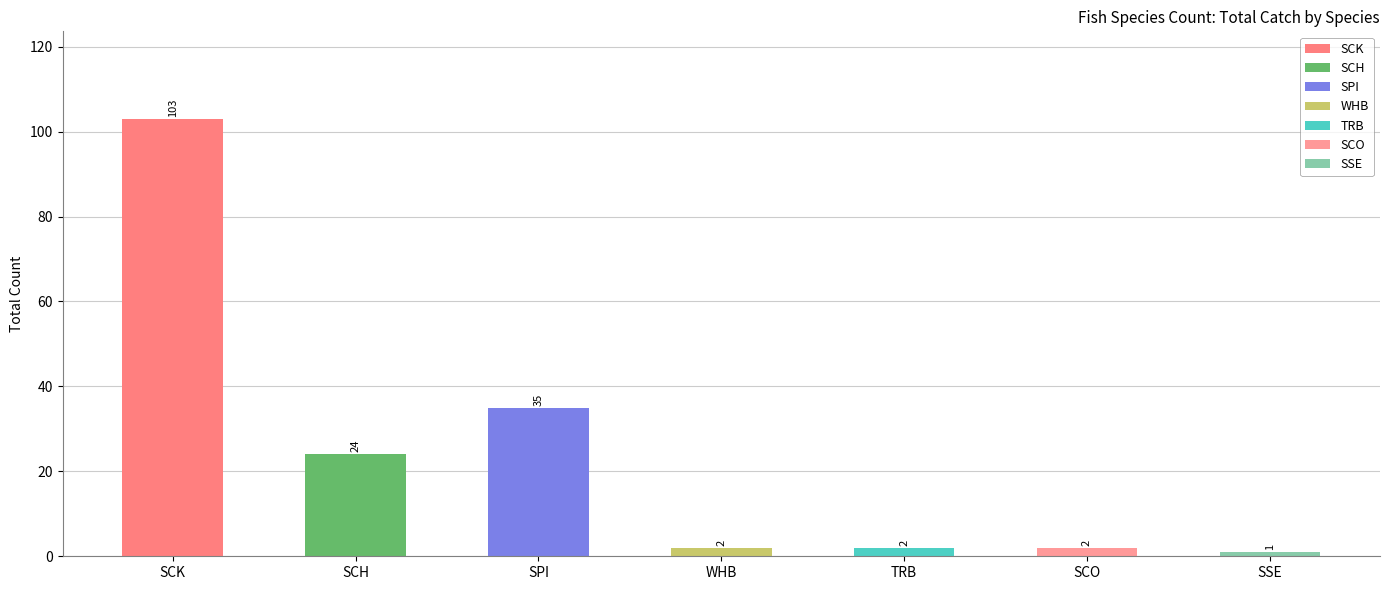

Reading left to right, what are all the values shown in this chart?

SCK=103	SCH=24	SPI=35	WHB=2	TRB=2	SCO=2	SSE=1